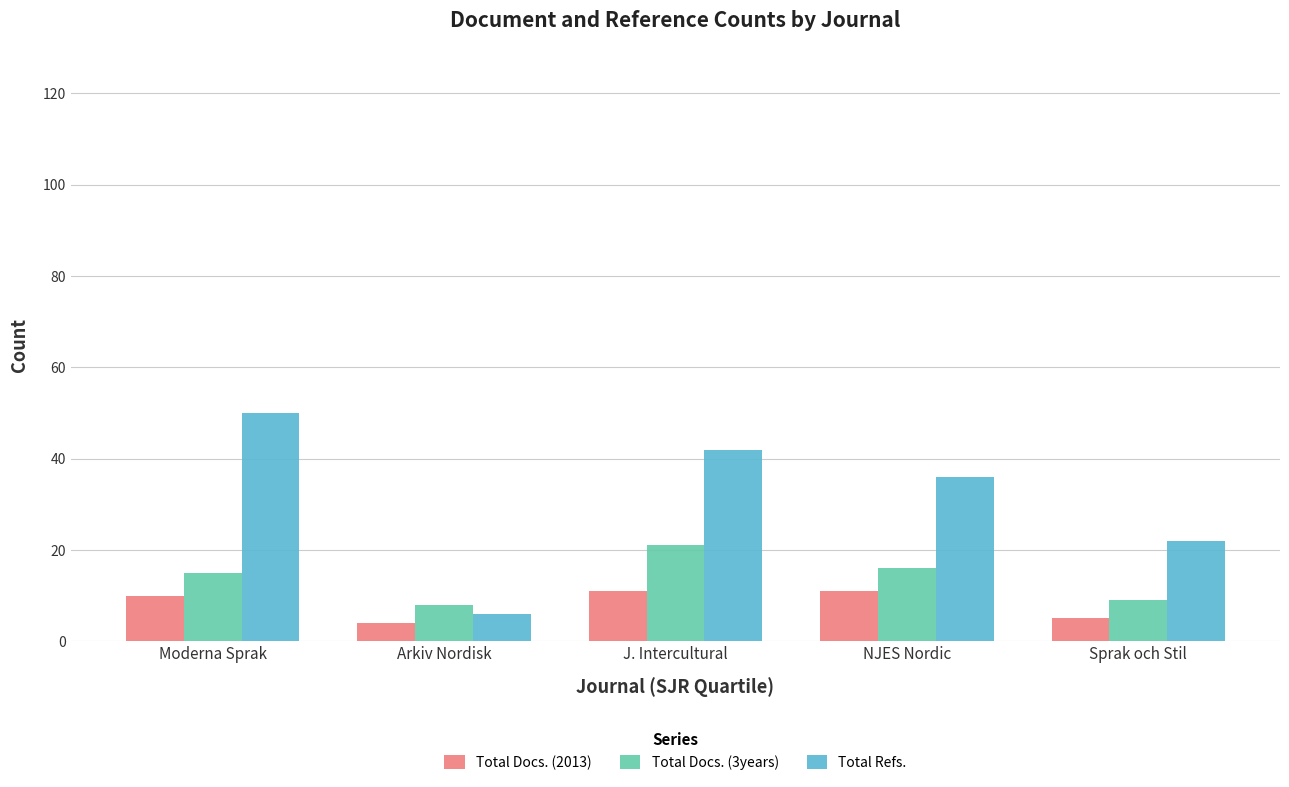

True or false: Total Docs. (2013) has a value of 18 at J. Intercultural.

False